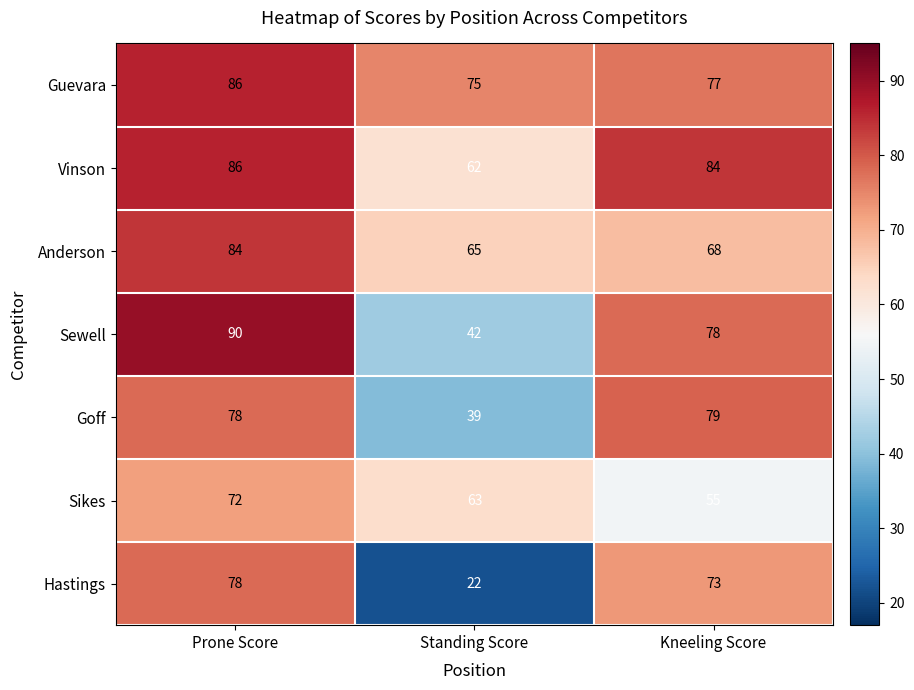

What is the sum of the Sewell values at Prone Score and Kneeling Score?

168